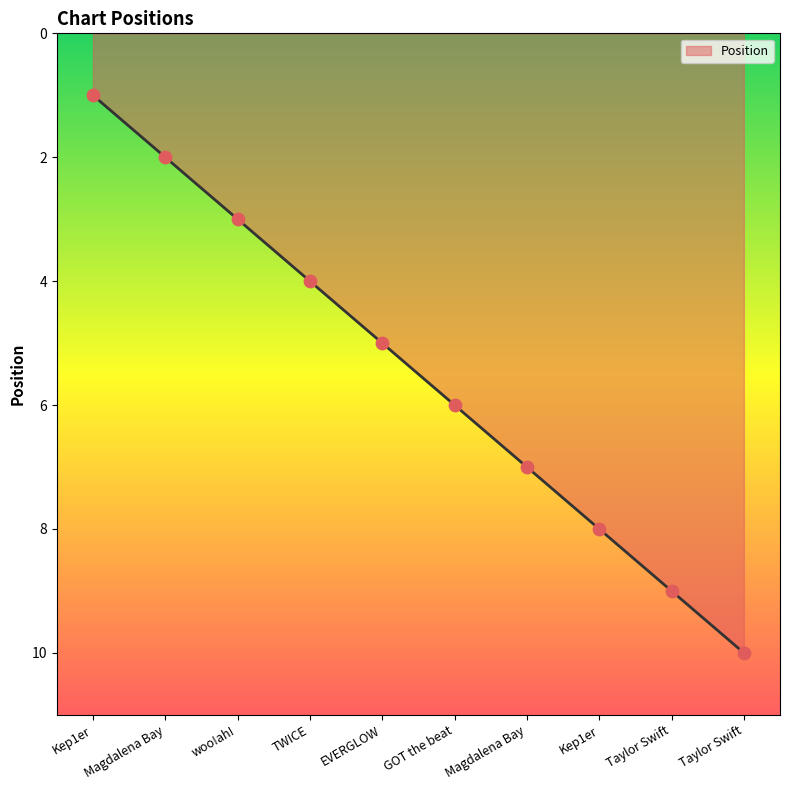

What is the change in value from Kep1er to Taylor Swift?

+9